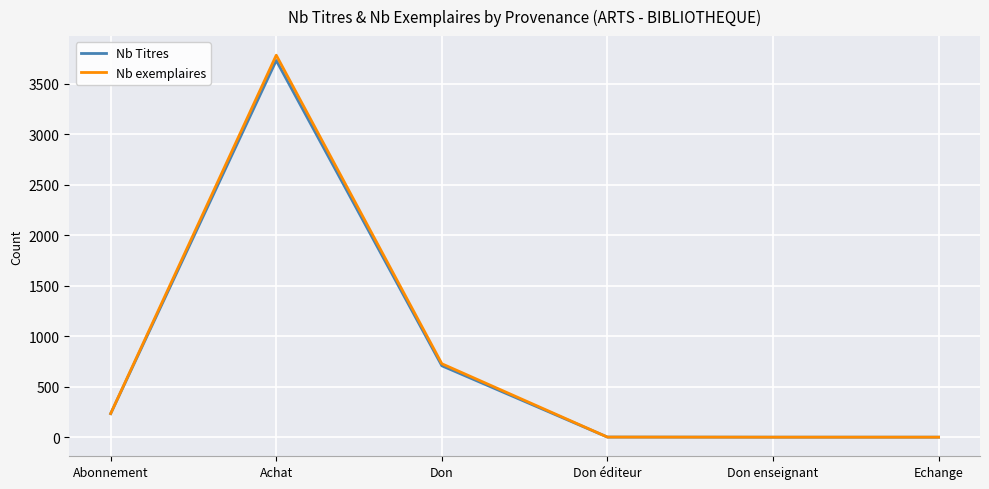

Is the value of Nb Titres at Abonnement greater than the value of Nb exemplaires at Don éditeur?

Yes